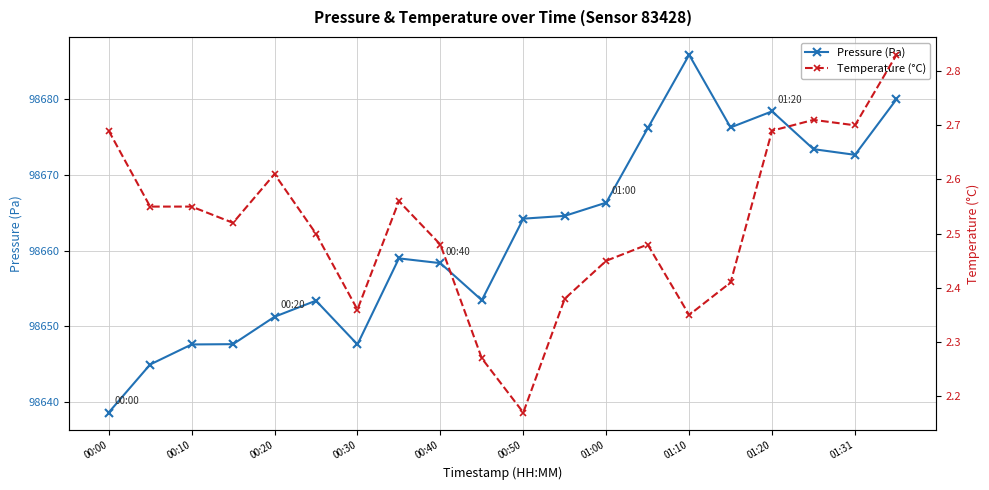

The value of Pressure (Pa) at 01:10 is 144653.4. True or false?

False